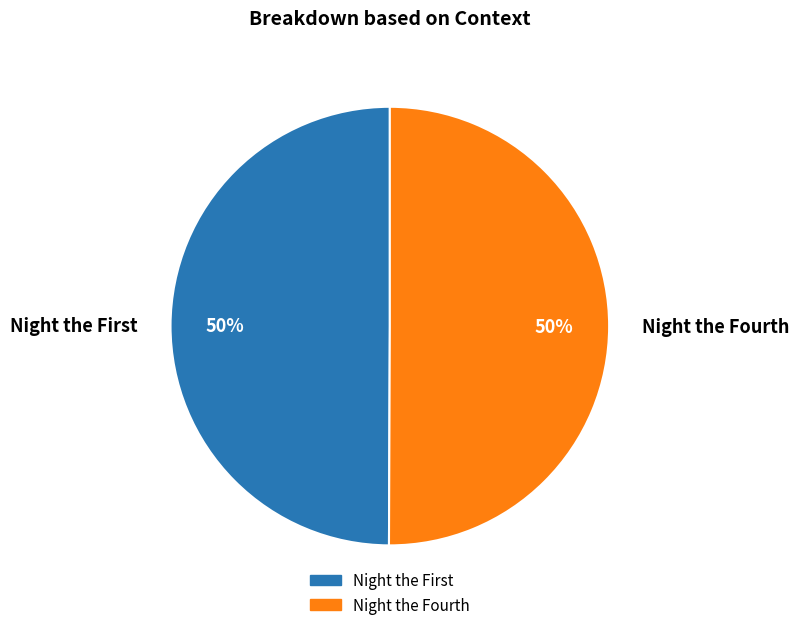

Count the number of slices in the pie.

2